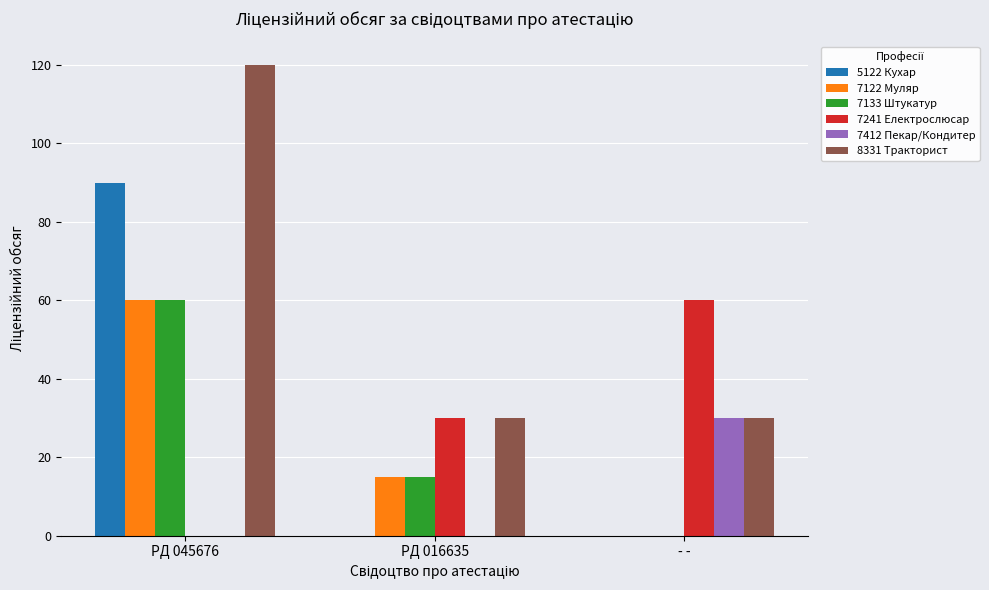

Are the bars horizontal?

No